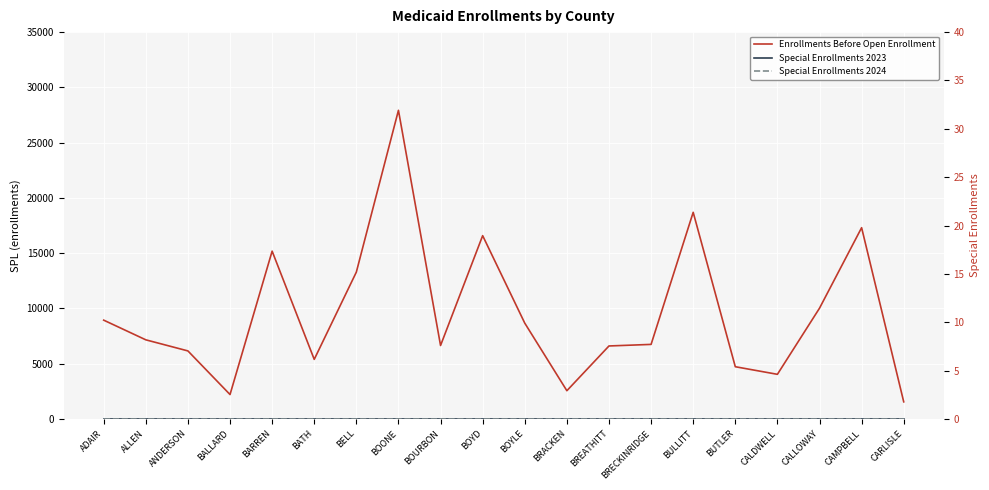

Reading left to right, extract all data points from this chart.

Enrollments Before Open Enrollment: 8943	7163	6160	2214	15186	5395	13289	27925	6651	16587	8673	2560	6608	6750	18698	4730	4043	10024	17307	1554
Special Enrollments 2023: 0	0	0	0	0	0	0	0	0	0	0	0	0	0	0	0	0	0	0	0
Special Enrollments 2024: 0	0	0	0	0	0	0	0	0	0	0	0	0	0	0	0	0	0	0	0